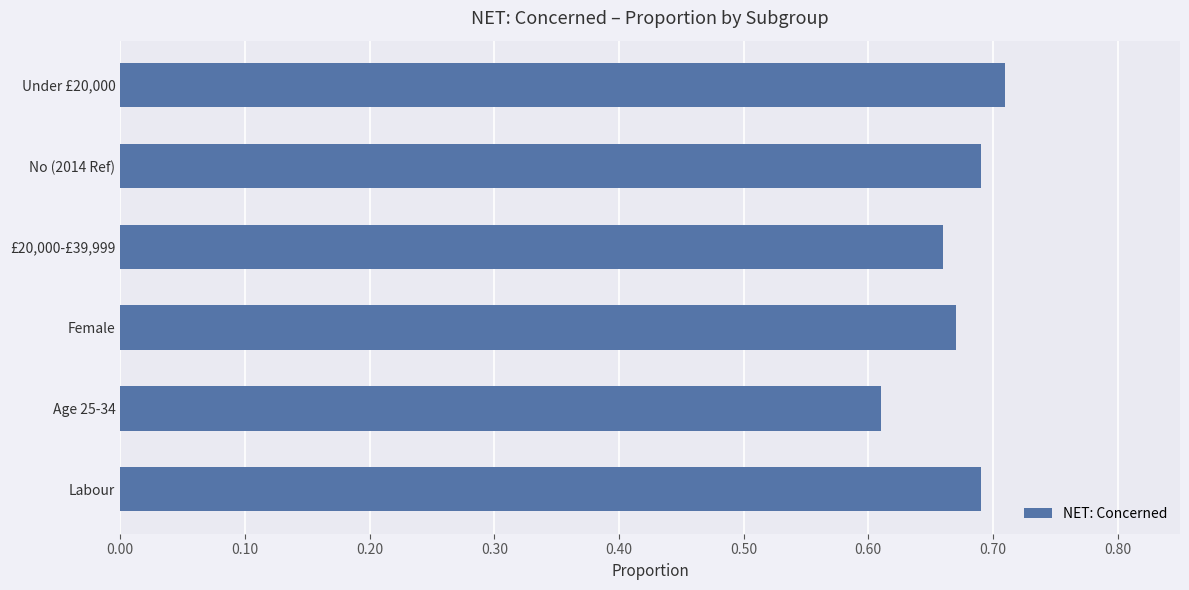

Which label corresponds to the smallest value in the chart?

Age 25-34